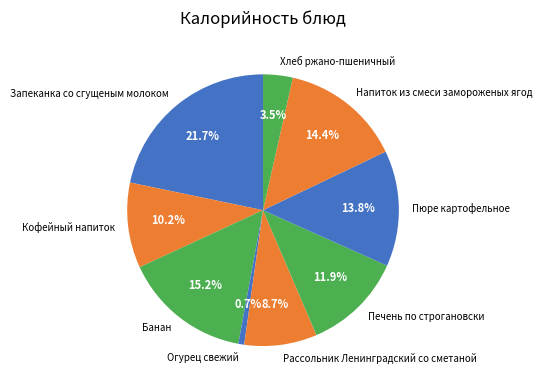

What is the largest slice in the pie chart?

Запеканка со сгущеным молоком